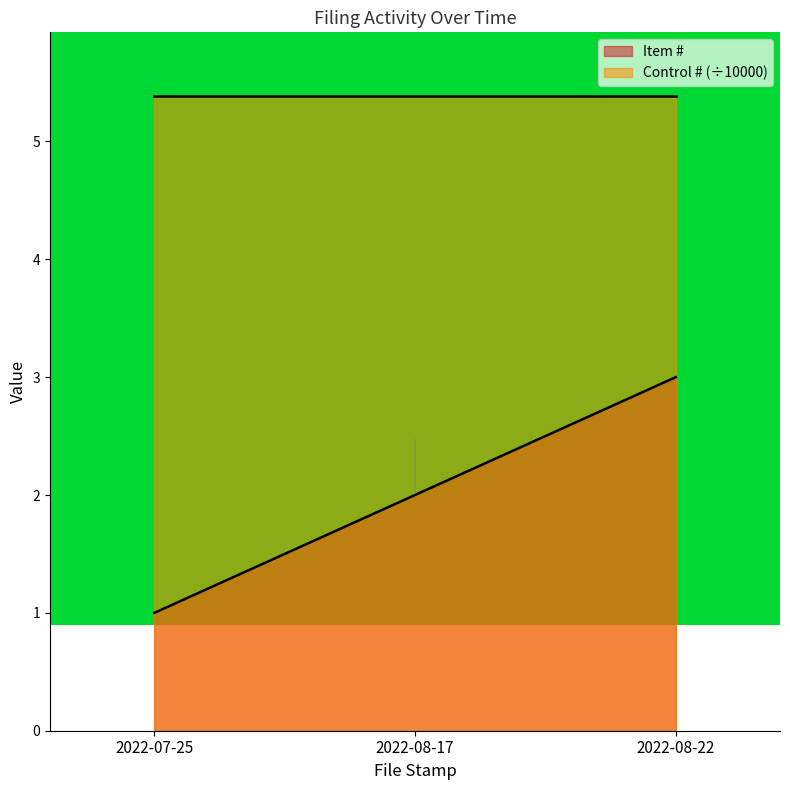

List the labels in order of value, smallest first.

2022-07-25, 2022-08-17, 2022-08-22